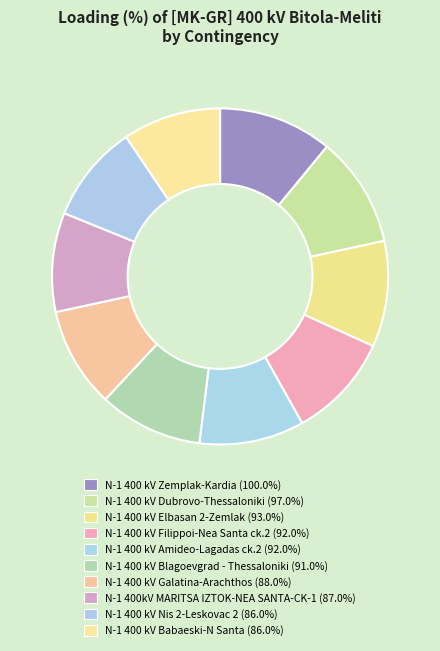

To the nearest percent, what is the difference between the N-1 400 kV Galatina-Arachthos and N-1 400 kV Dubrovo-Thessaloniki slice percentages?

1%